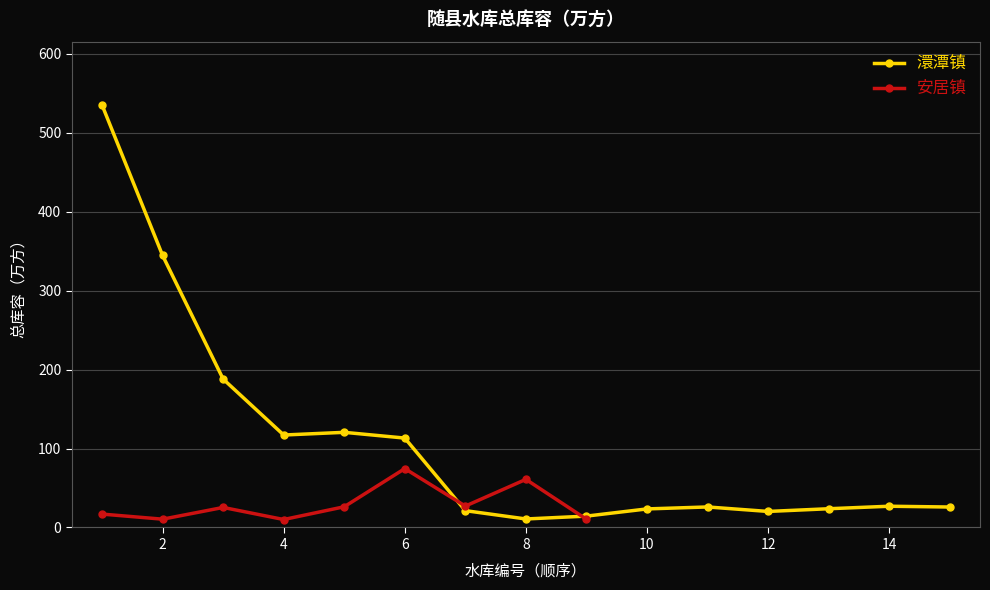

True or false: 安居镇 has more than 0 interior local peaks.

True